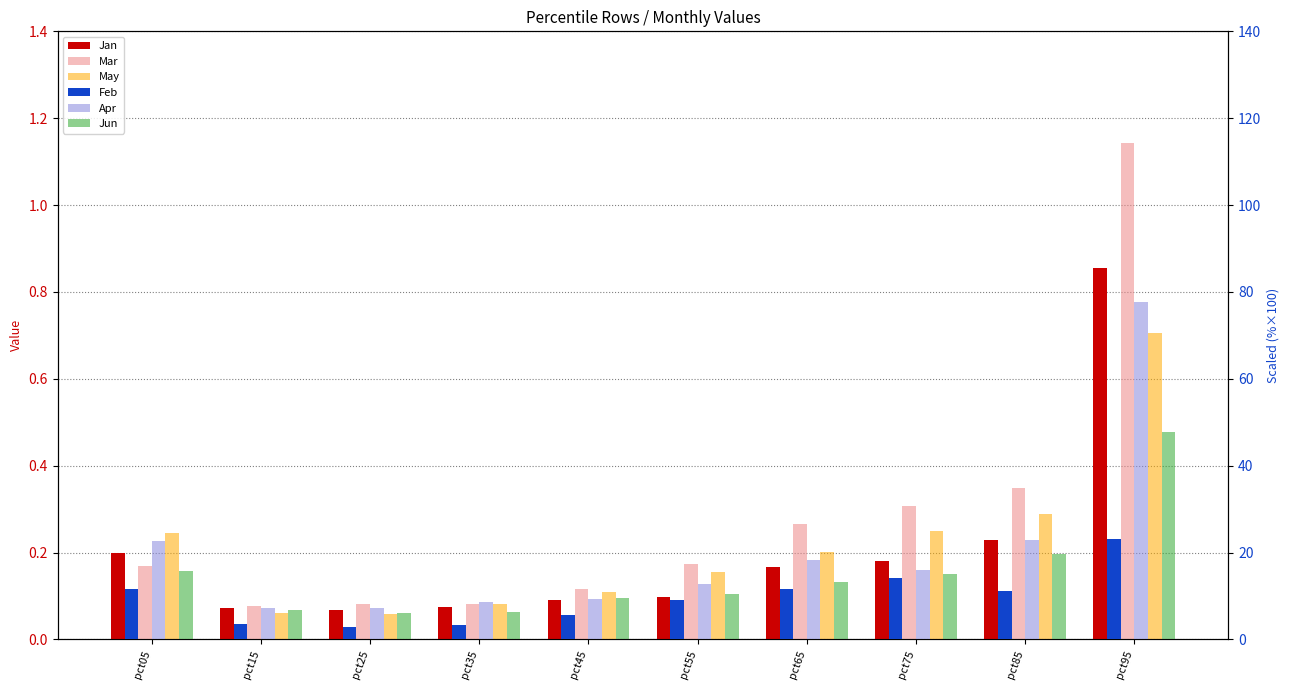

What is the spread (max minus min) of values at pct35?

8.6